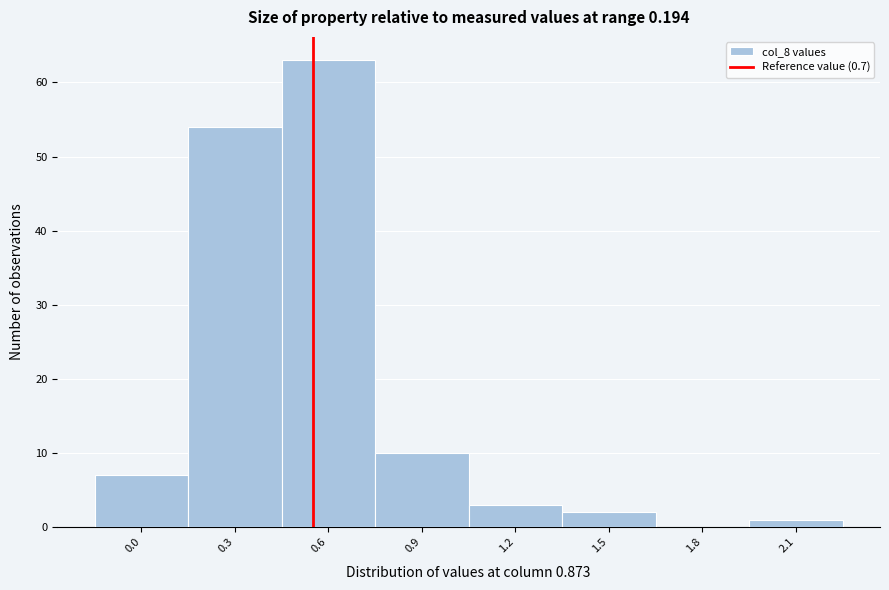

Reading left to right, transcribe all the data shown in this chart.

0.0=7	0.3=54	0.6=63	0.9=10	1.2=3	1.5=2	1.8=0	2.1=1